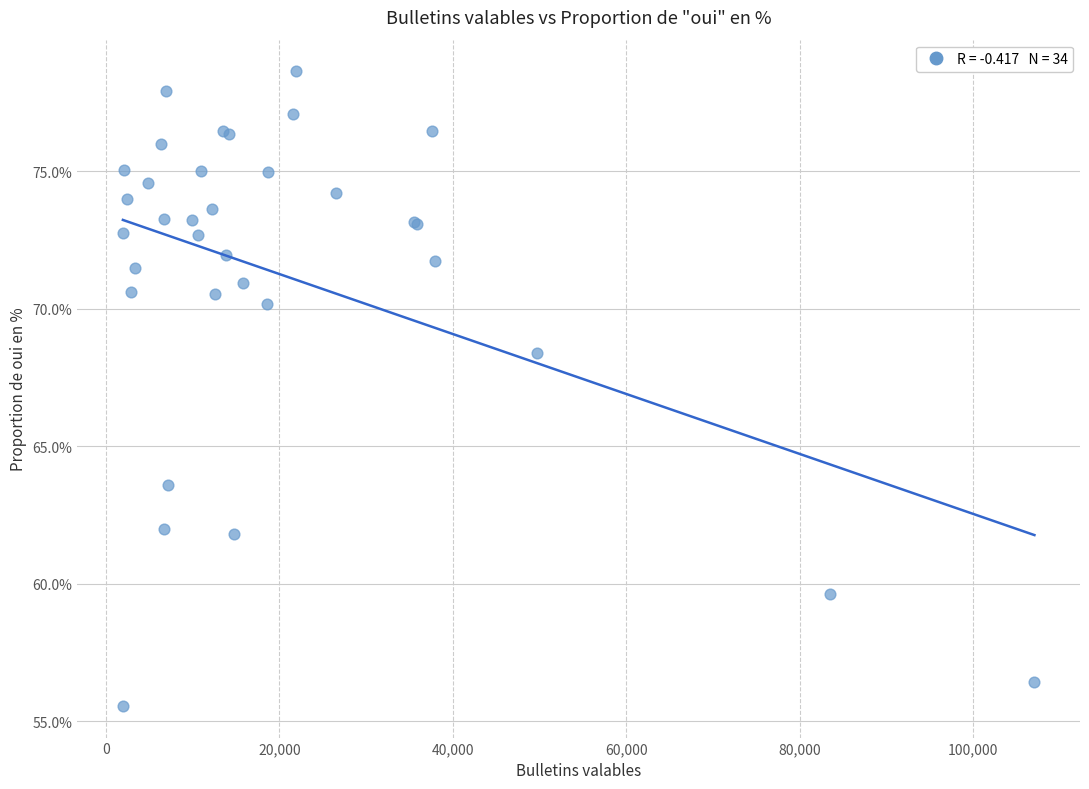

What Y value in the scatter plot is closest to 67?

68.4